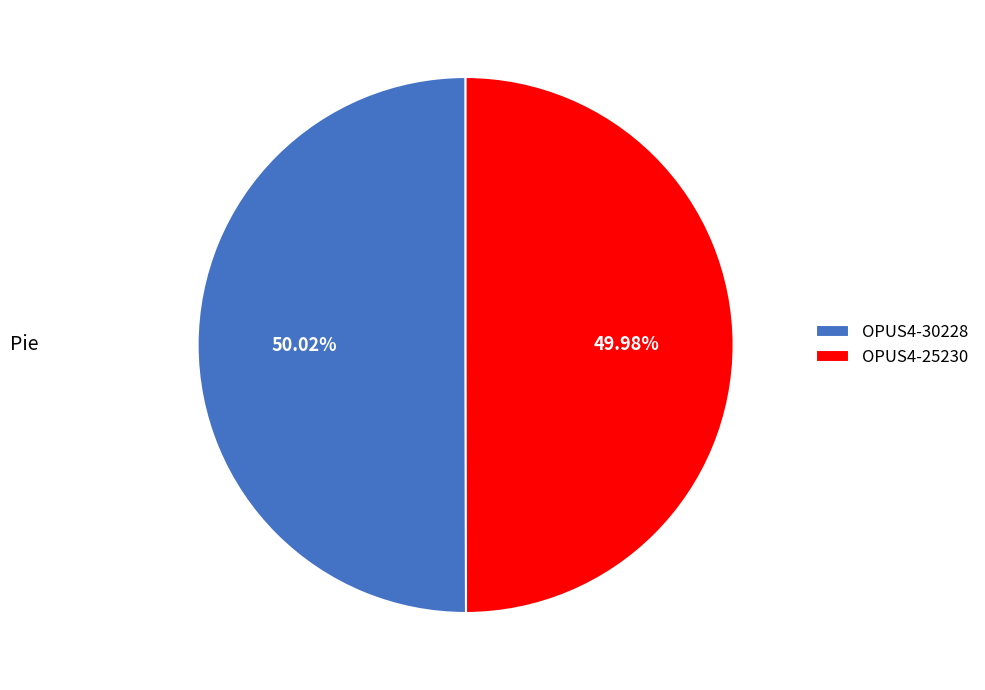

To the nearest percent, what is the average slice percentage?

50%